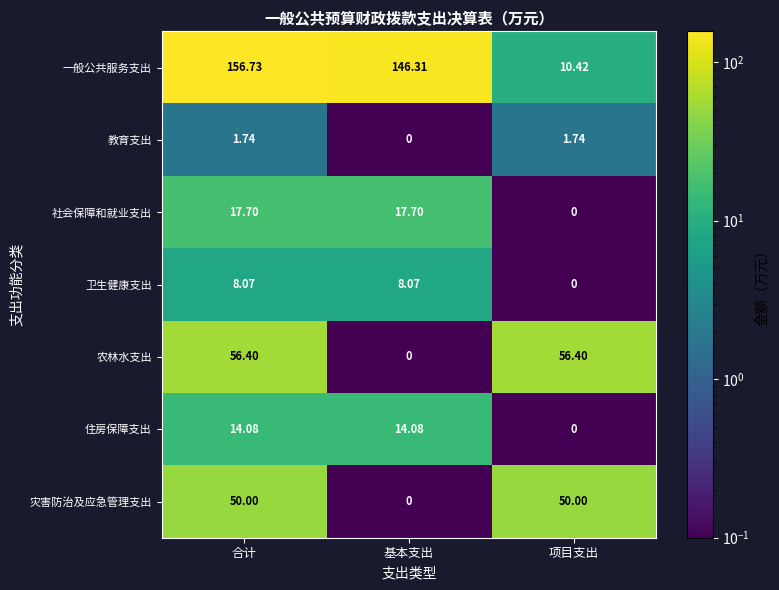

Which category has the lowest value in the 灾害防治及应急管理支出 series?

基本支出